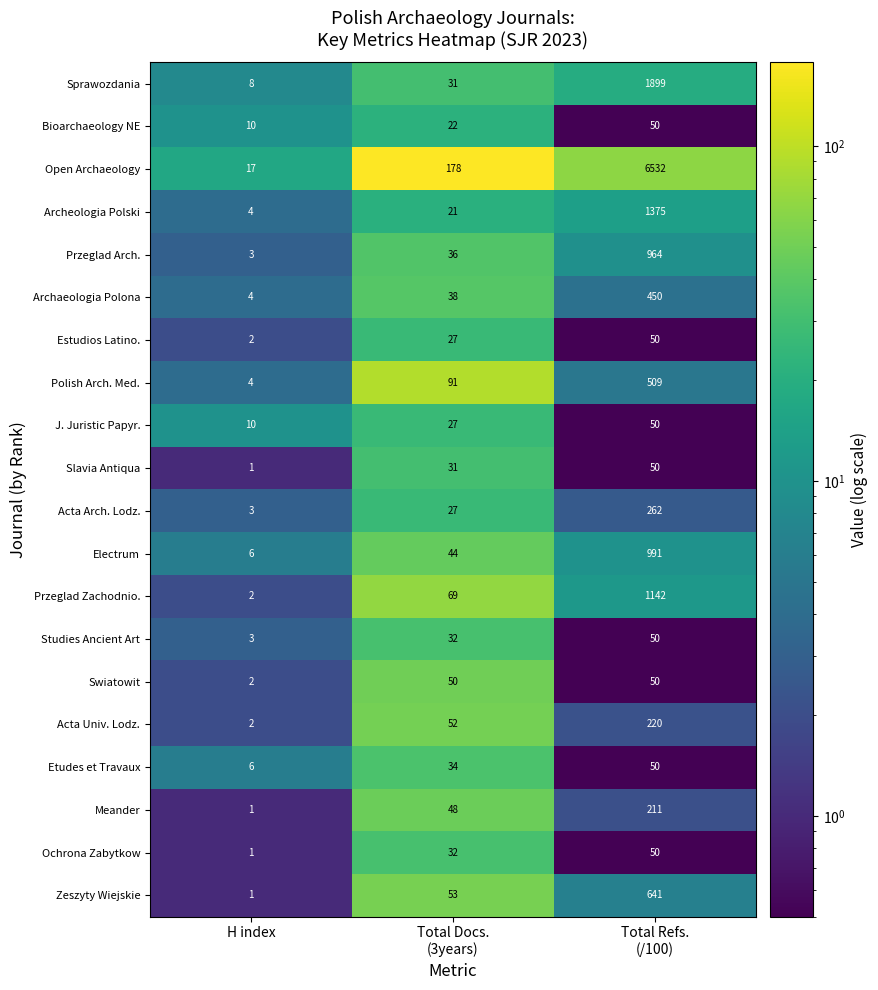

Which series has the largest range (max minus min)?

Open Archaeology